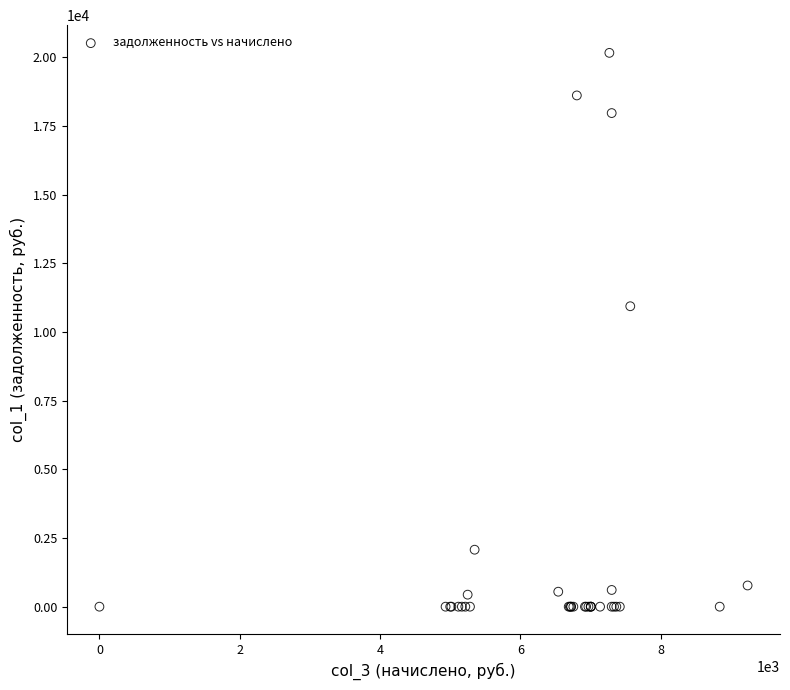

What Y value in the scatter plot is closest to 10083?

10940.6